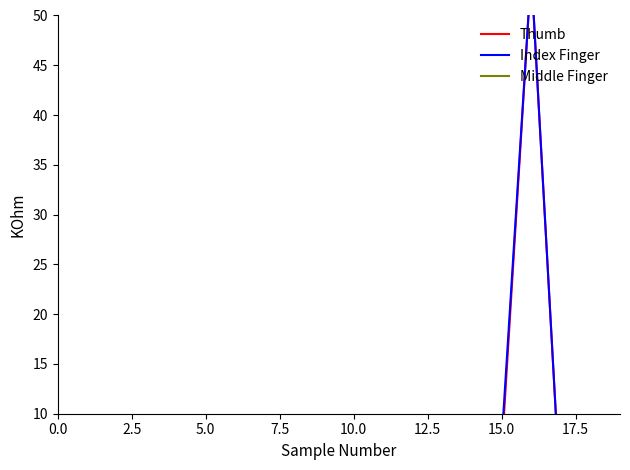

Does the chart display data point markers on the line(s)?

No